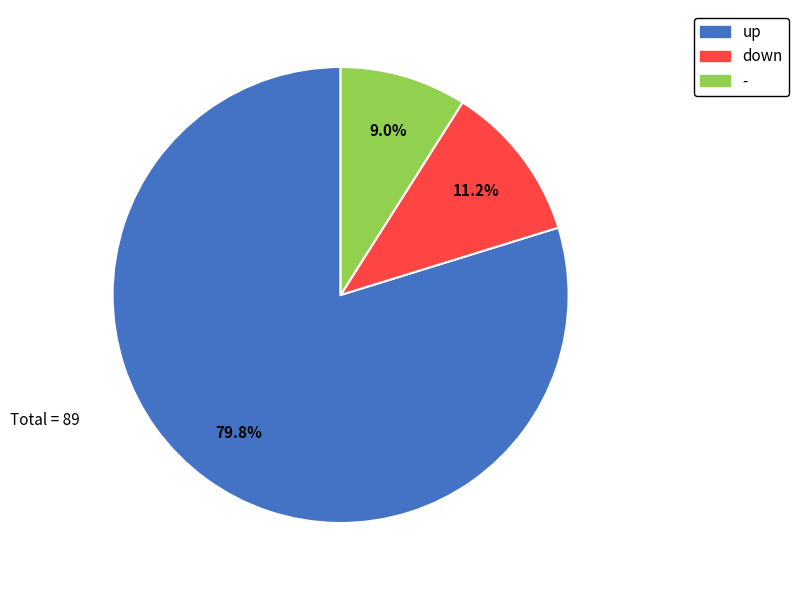

Which has a higher value, down or -?

down